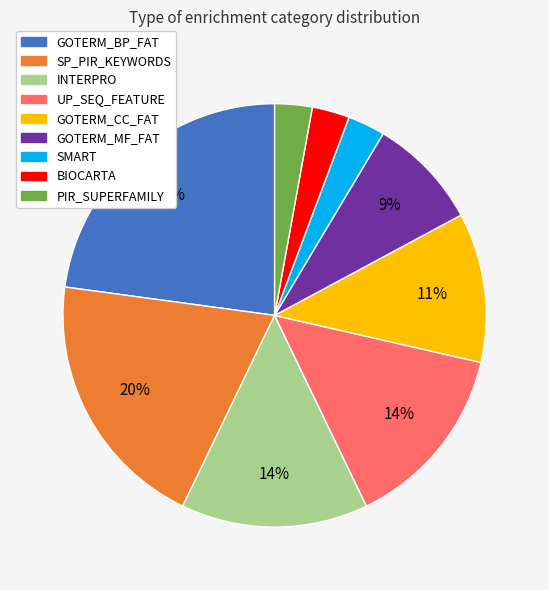

To the nearest percent, what is the average slice percentage?

11%